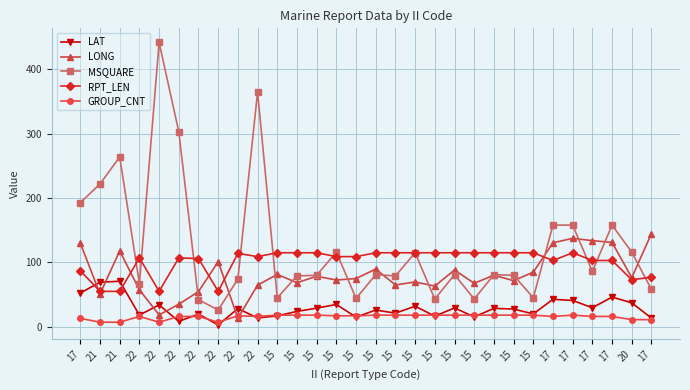

Does the chart display data point markers on the line(s)?

Yes